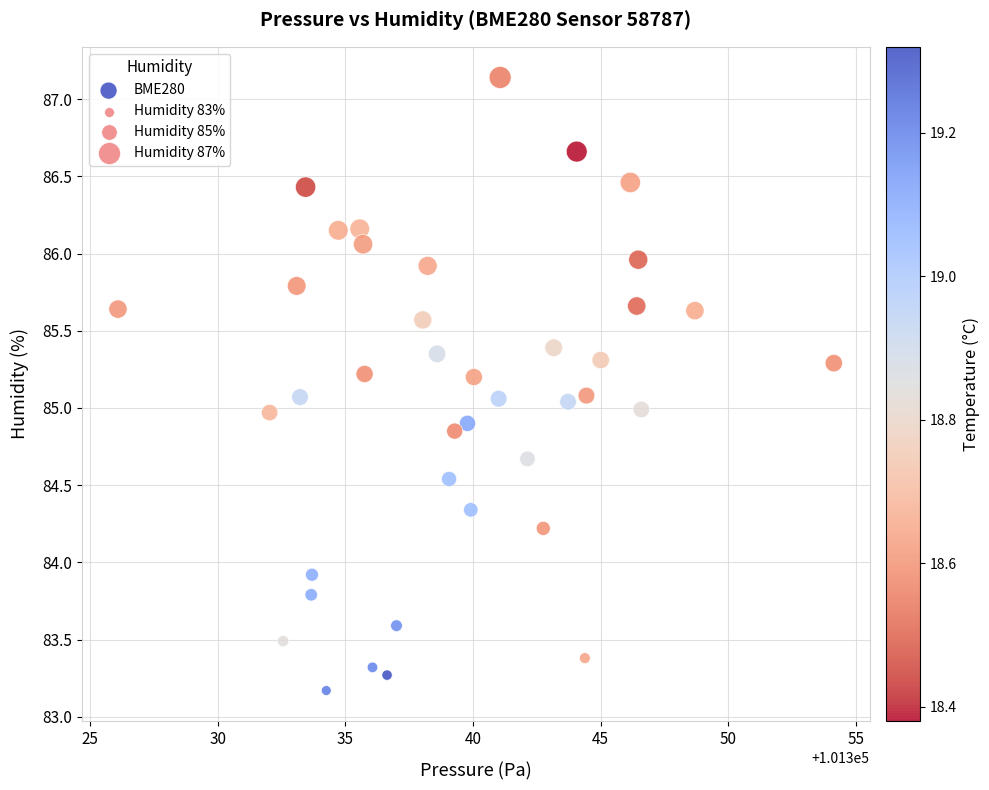

What is the range of Y values (max minus min)?

4.0